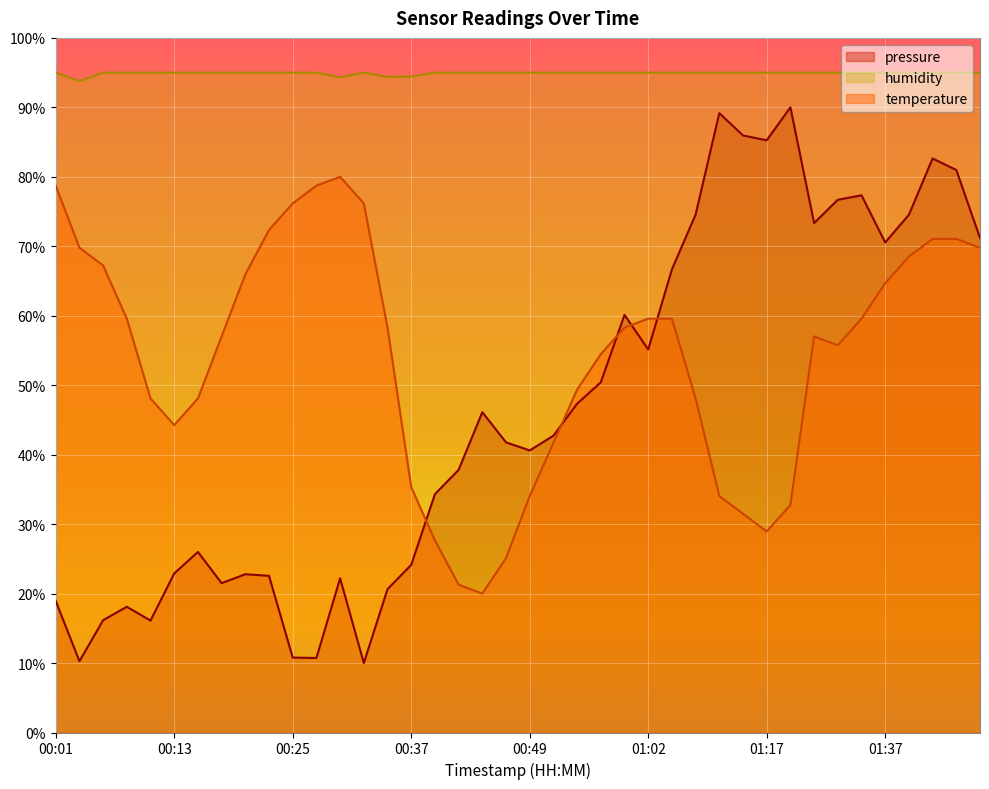

What is the difference between the maximum and minimum values in the temperature series?

60.0